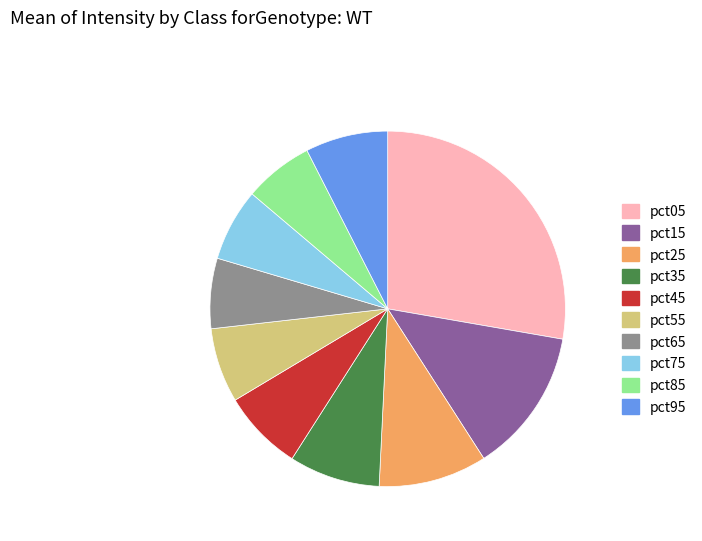

How many segments does this pie chart have?

10